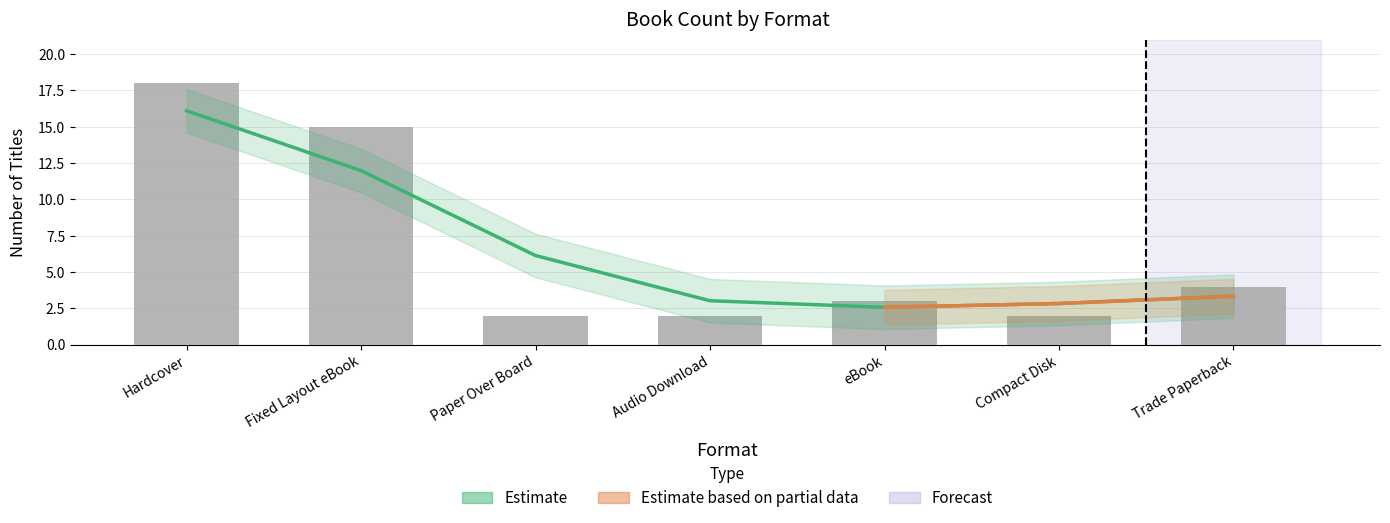

What is the label of the 4th bar from the left?

Audio Download